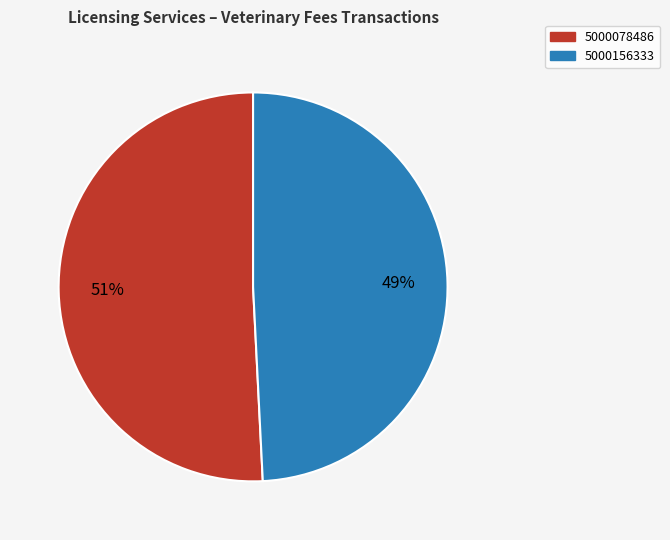

True or false: 5000078486 accounts for 61% of the total.

False